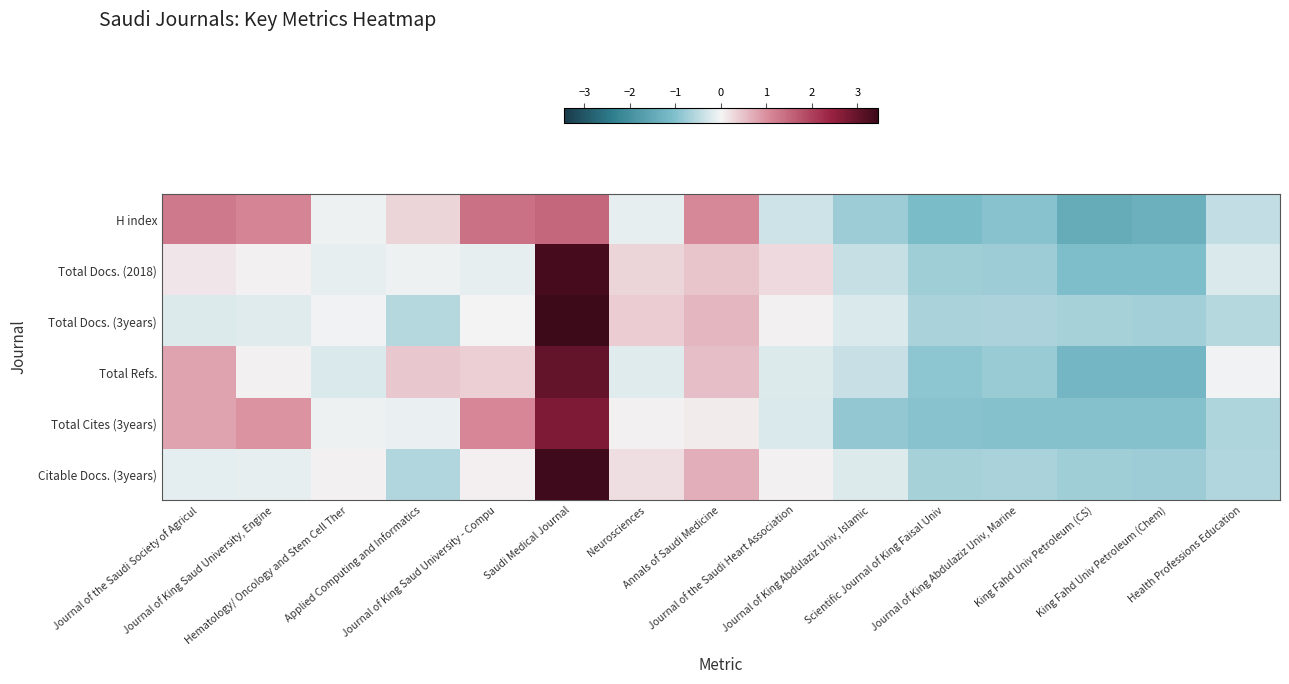

Which series has the largest range (max minus min)?

Total Docs. (2018)